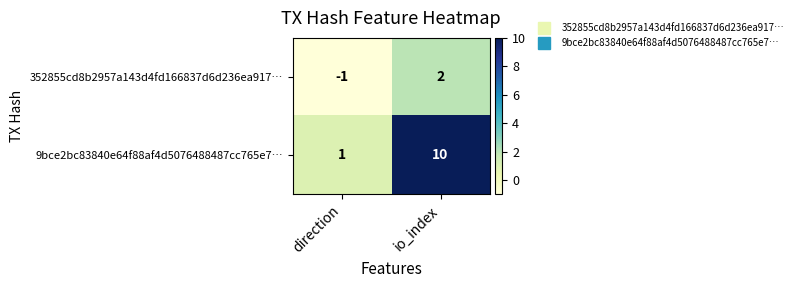

Where is 352855cd8b2957a143d4fd166837d6d236ea917… nearest to the value 0?

direction